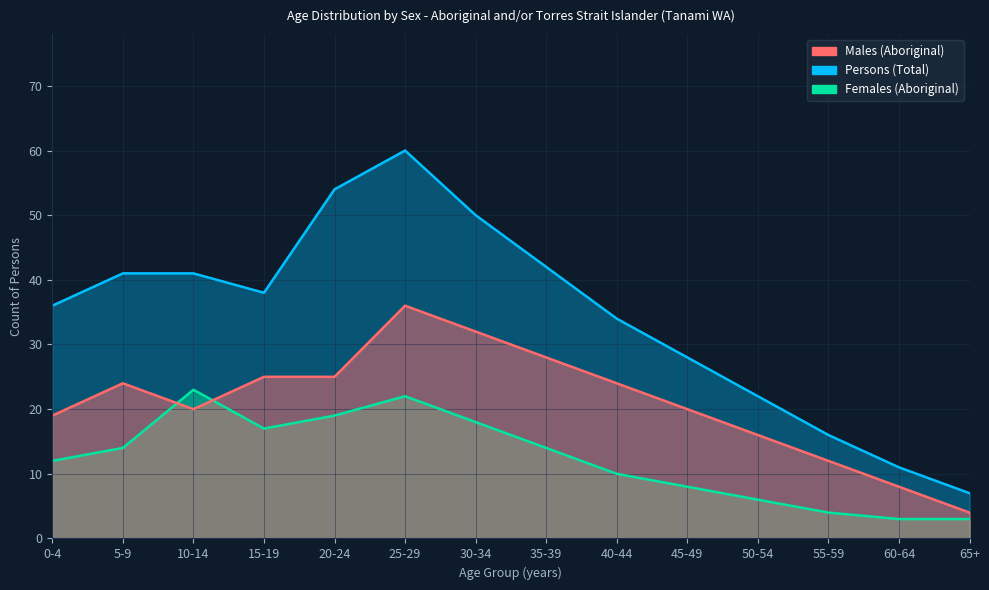

What are all the series names shown in the legend?

Males (Aboriginal), Females (Aboriginal), Persons (Total)